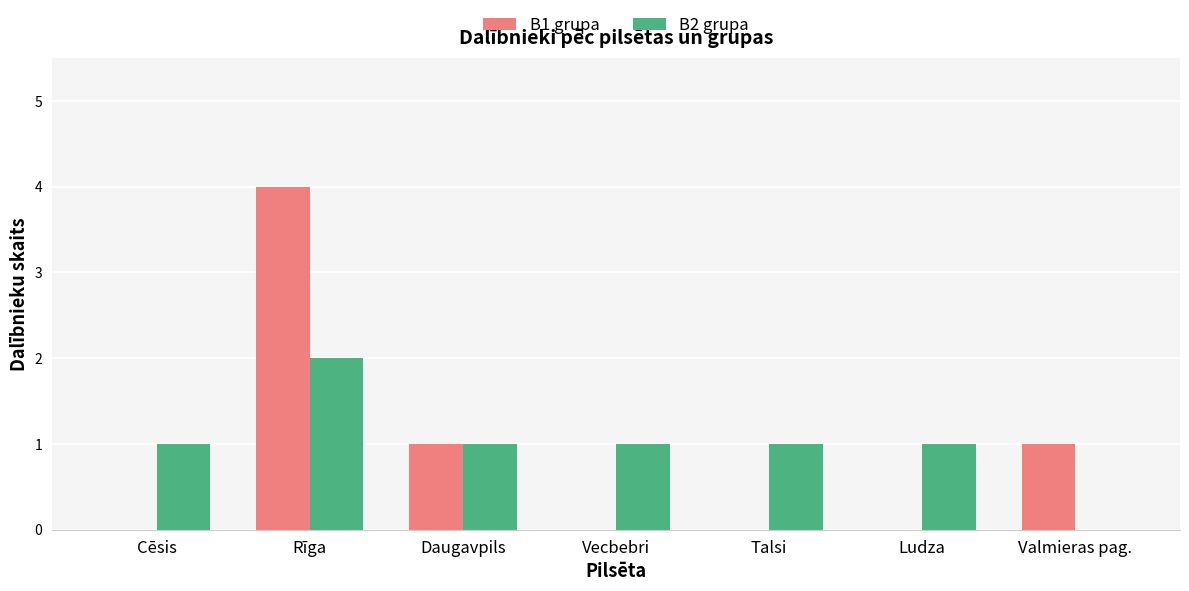

True or false: B2 grupa has a value of 2 at Rīga.

True